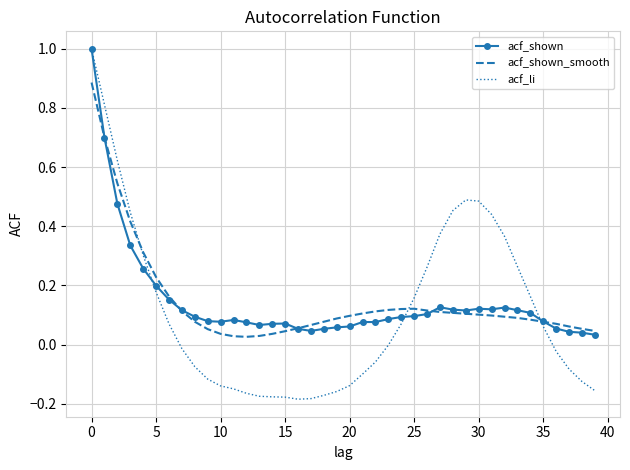

What is the greatest value displayed?

1.0